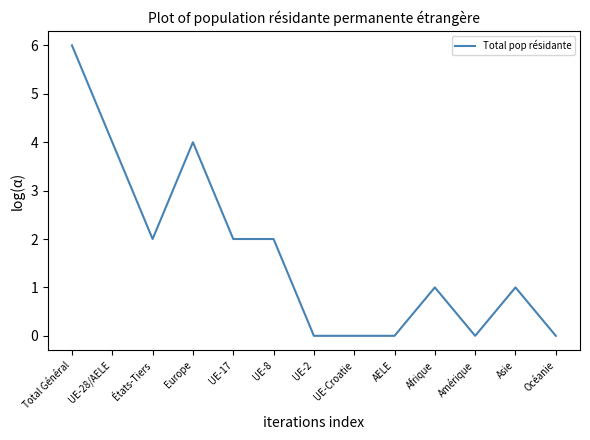

True or false: the data shows 0 at UE-Croatie.

True